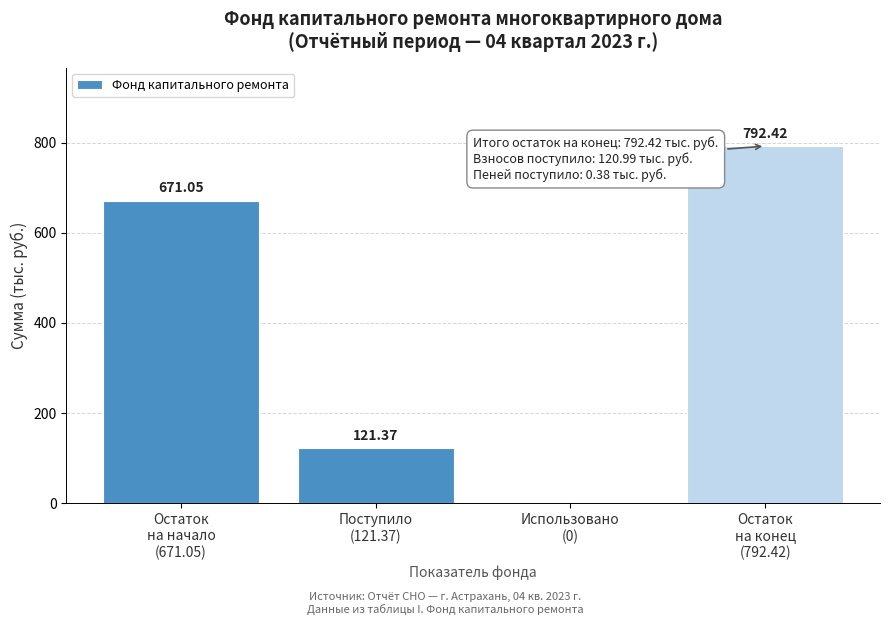

What is the sum of all values?

1584.8